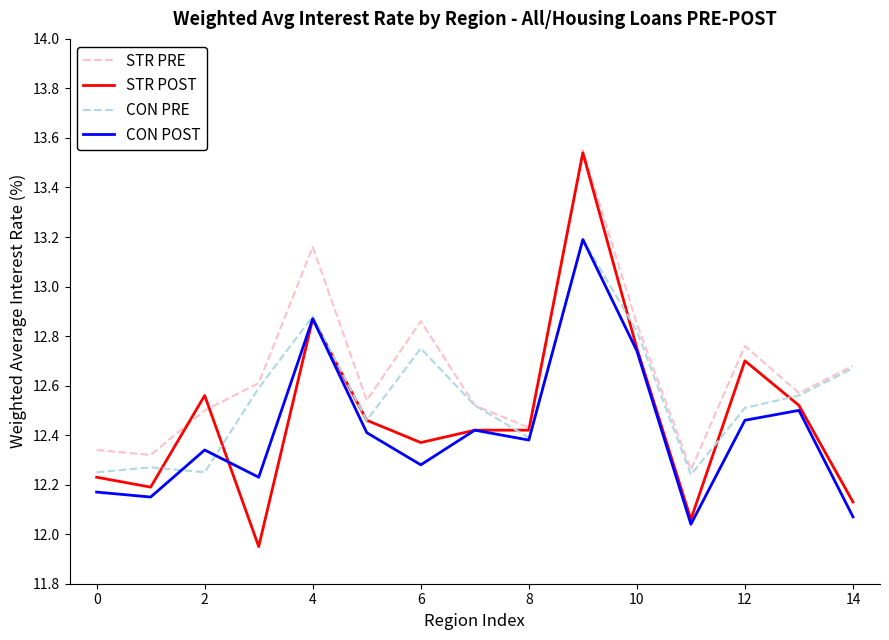

Rank the series by their average value, from highest to lowest.

STR PRE, CON PRE, STR POST, CON POST